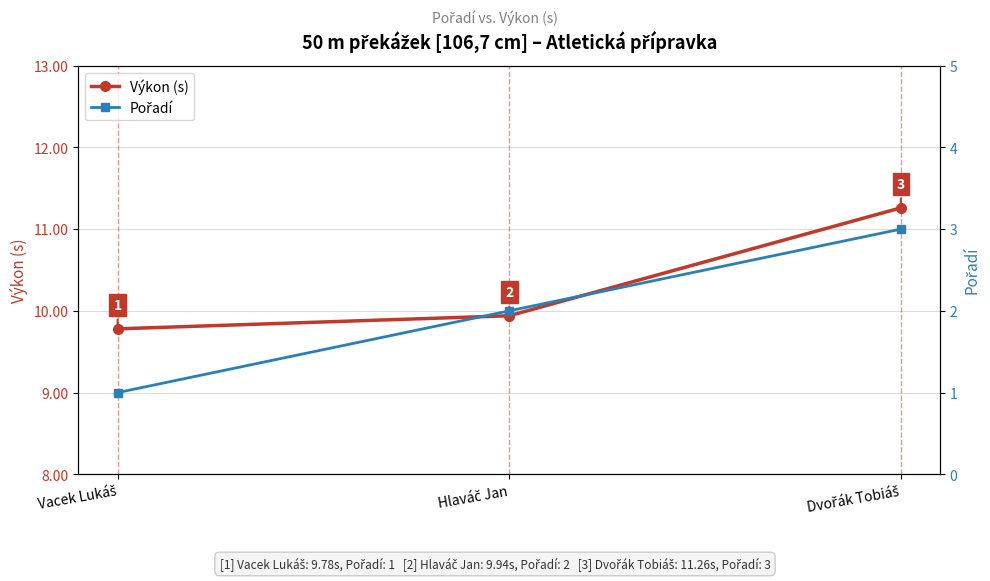

The value of Výkon (s) at Dvořák Tobiáš is 19.7. True or false?

False